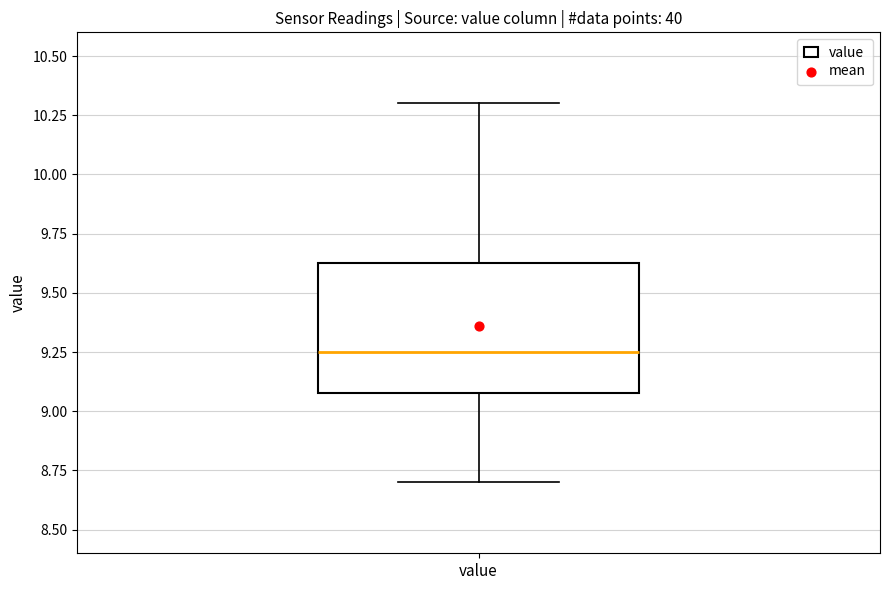

Where does the upper whisker of the box for value end on the y-axis? The values are not printed on the chart, so give them approximately, as read against the axis.

10.30